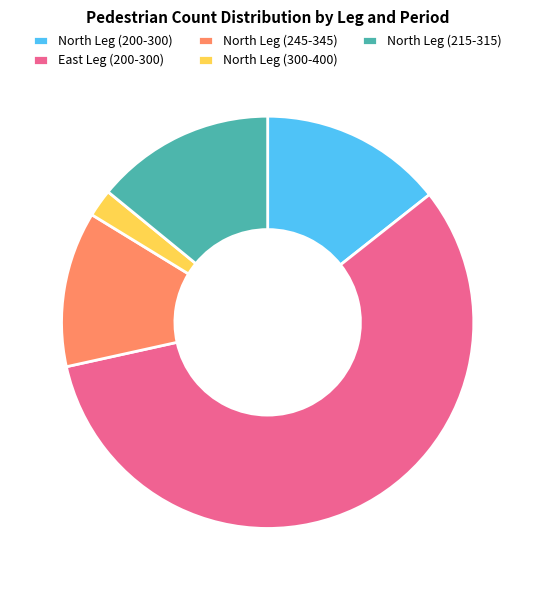

The North Leg (200-300) slice represents 14% of the pie. True or false?

True